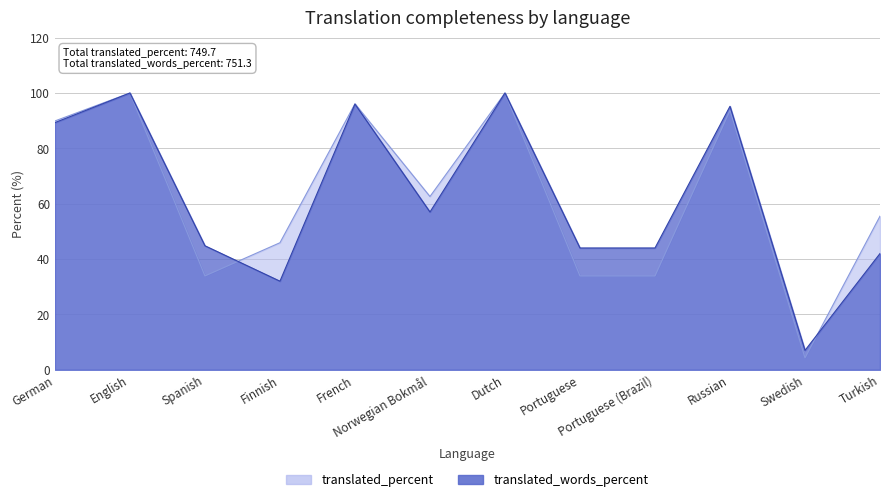

What is the difference between the highest and lowest values at Norwegian Bokmål?

5.6